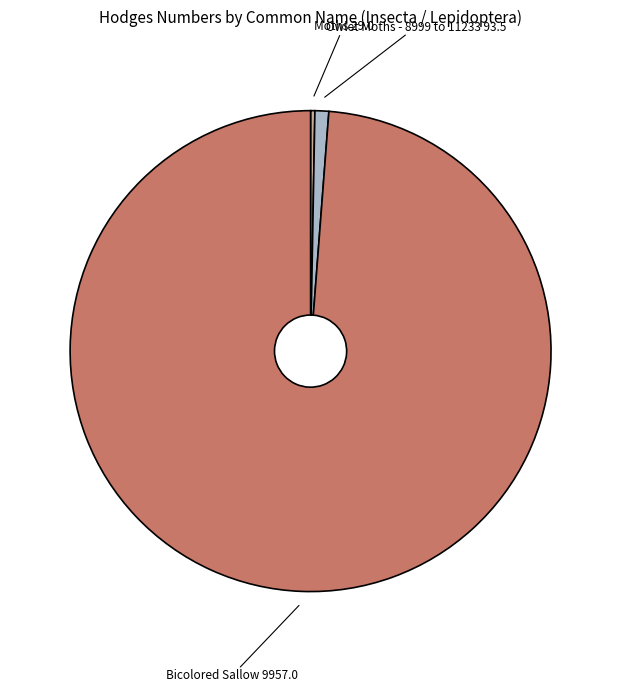

Count the number of slices in the pie.

3